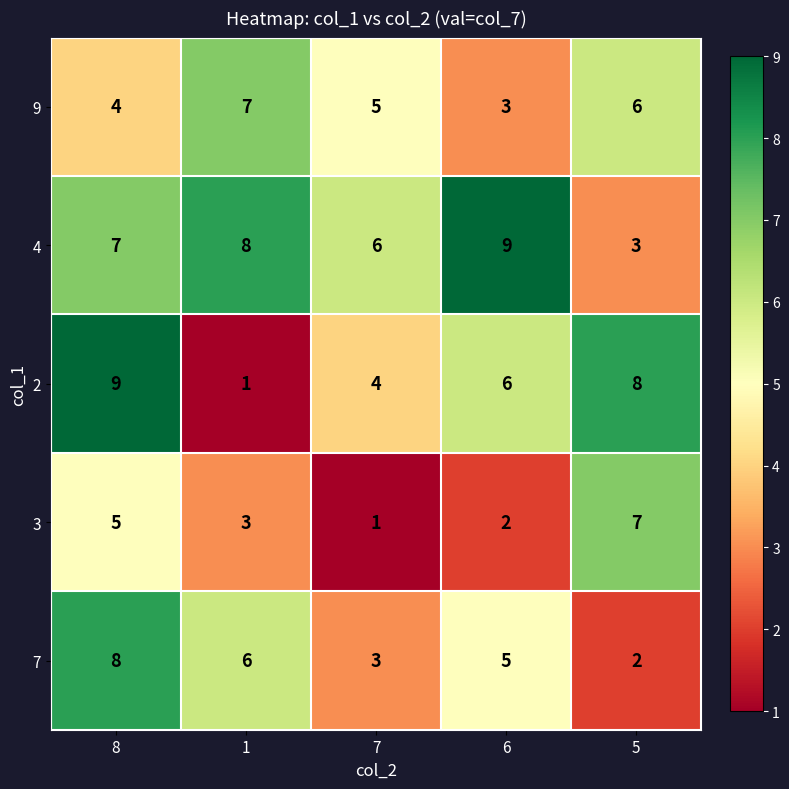

Reading left to right, transcribe all the data shown in this chart.

9: 4	7	5	3	6
4: 7	8	6	9	3
2: 9	1	4	6	8
3: 5	3	1	2	7
7: 8	6	3	5	2